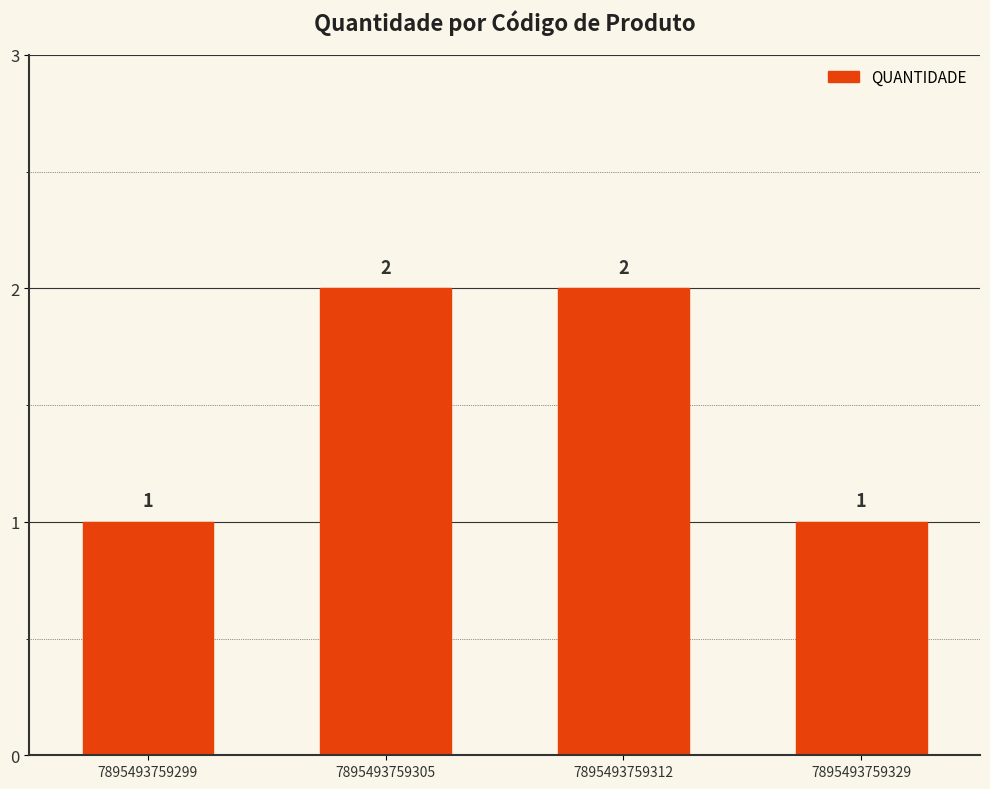

Between 7895493759305 and 7895493759299, which is larger?

7895493759305